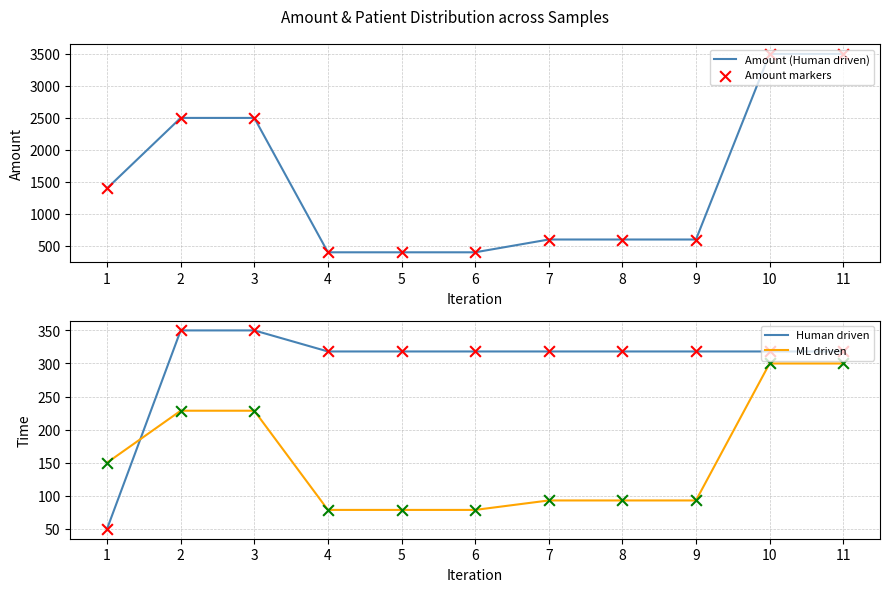

Is the value of Amount (Human driven) at 8 greater than the value of Amount markers at 1?

No